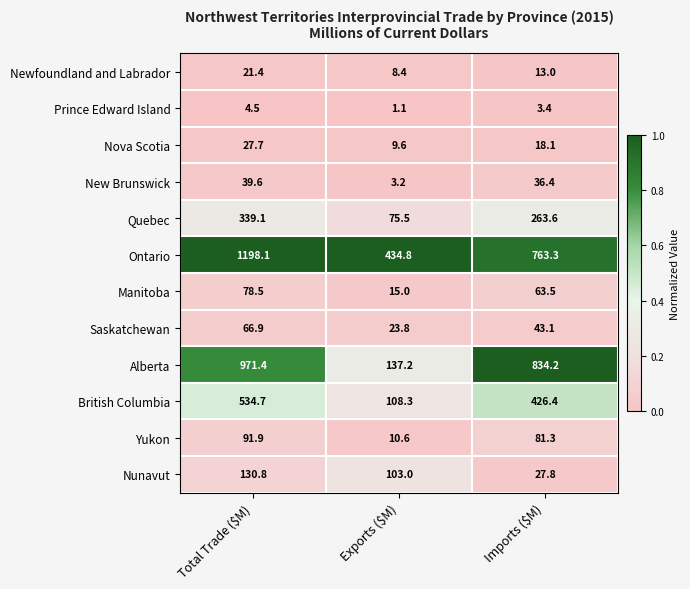

What is the difference between the maximum and minimum values in the Nova Scotia series?

18.1